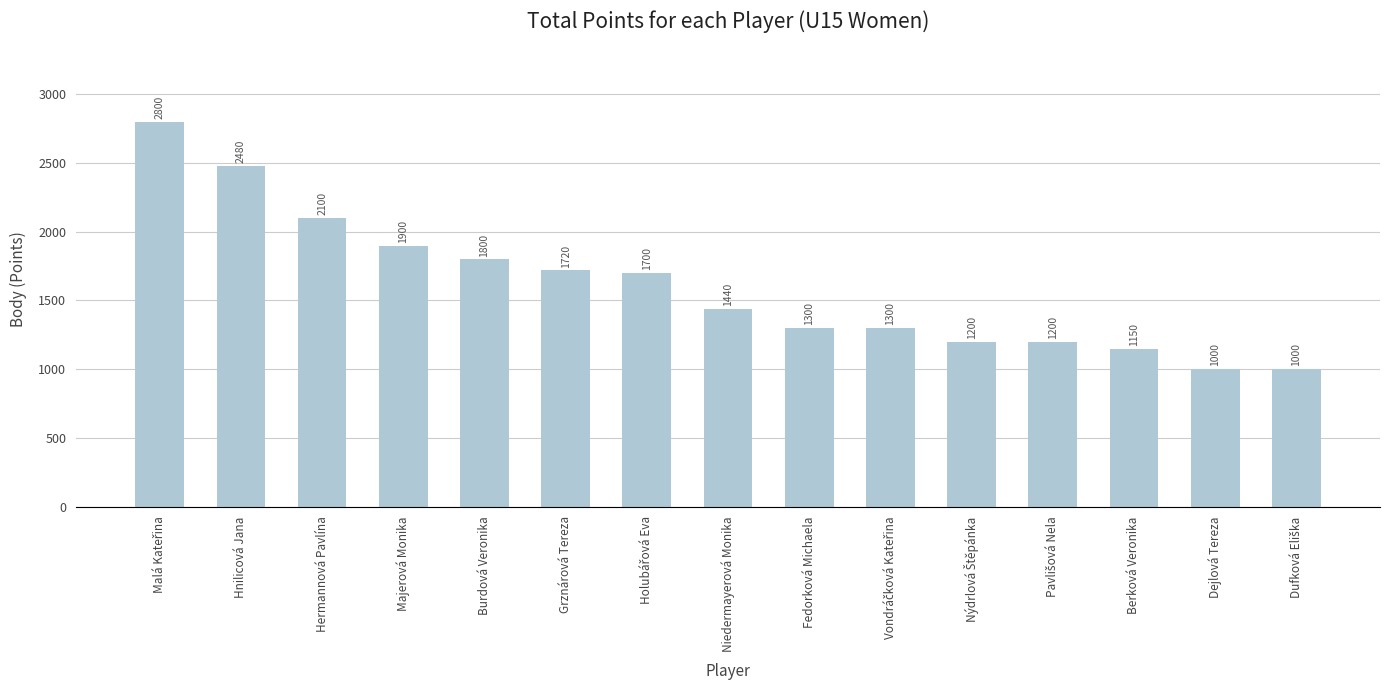

Are the bars horizontal?

No